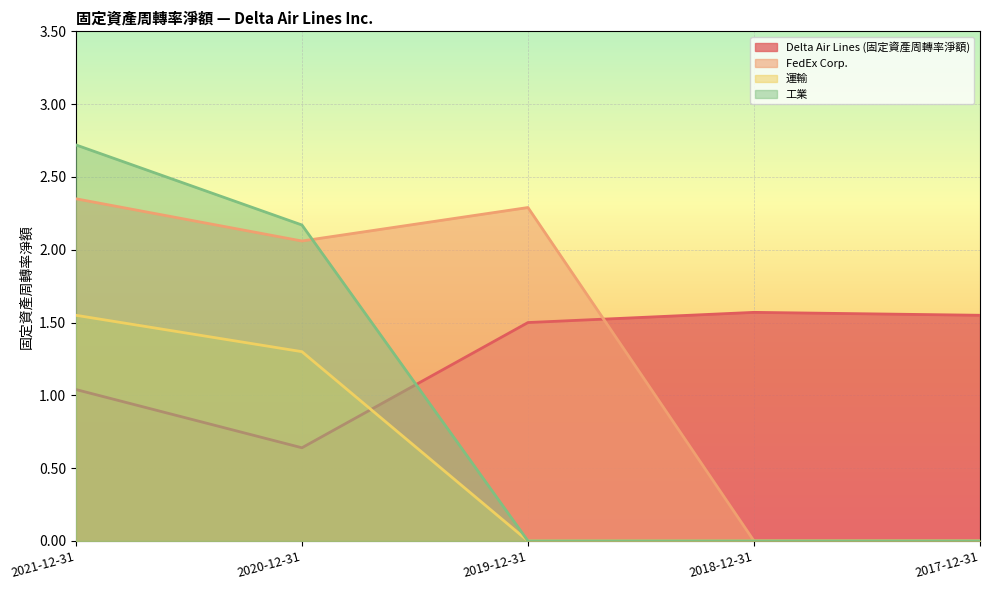

Is the value of Delta Air Lines (固定資產周轉率淨額) at 2019-12-31 greater than the value of 運輸 at 2017-12-31?

Yes